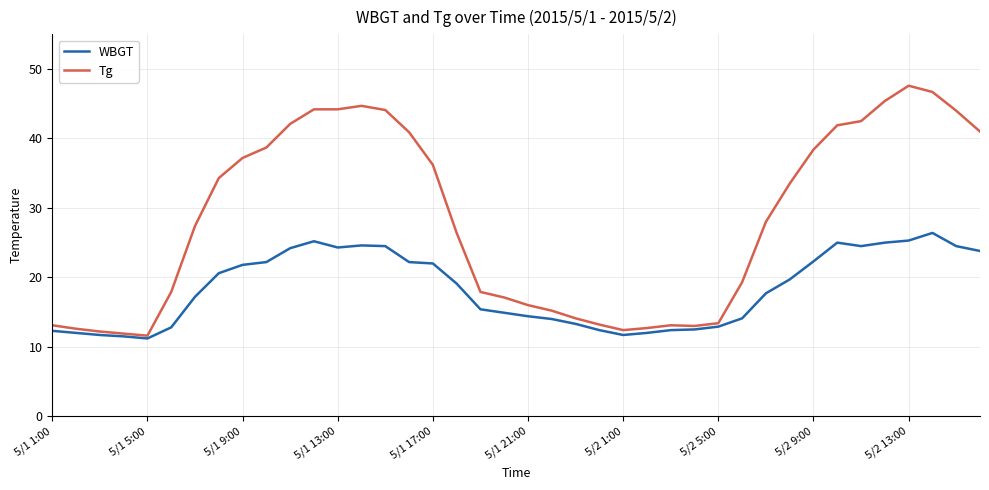

Which series has the widest spread of values?

Tg